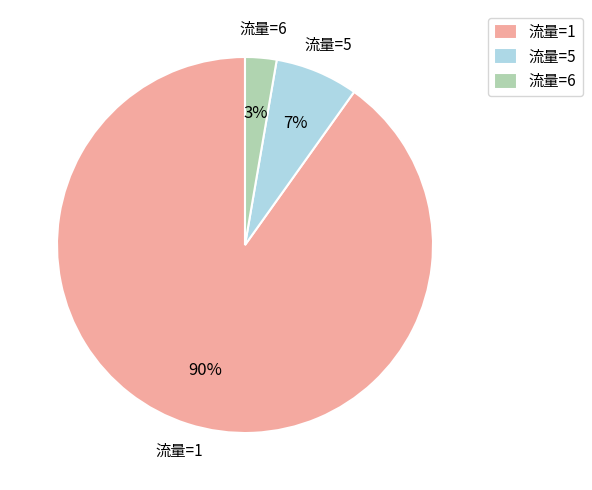

To the nearest percent, what is the average slice percentage?

33%